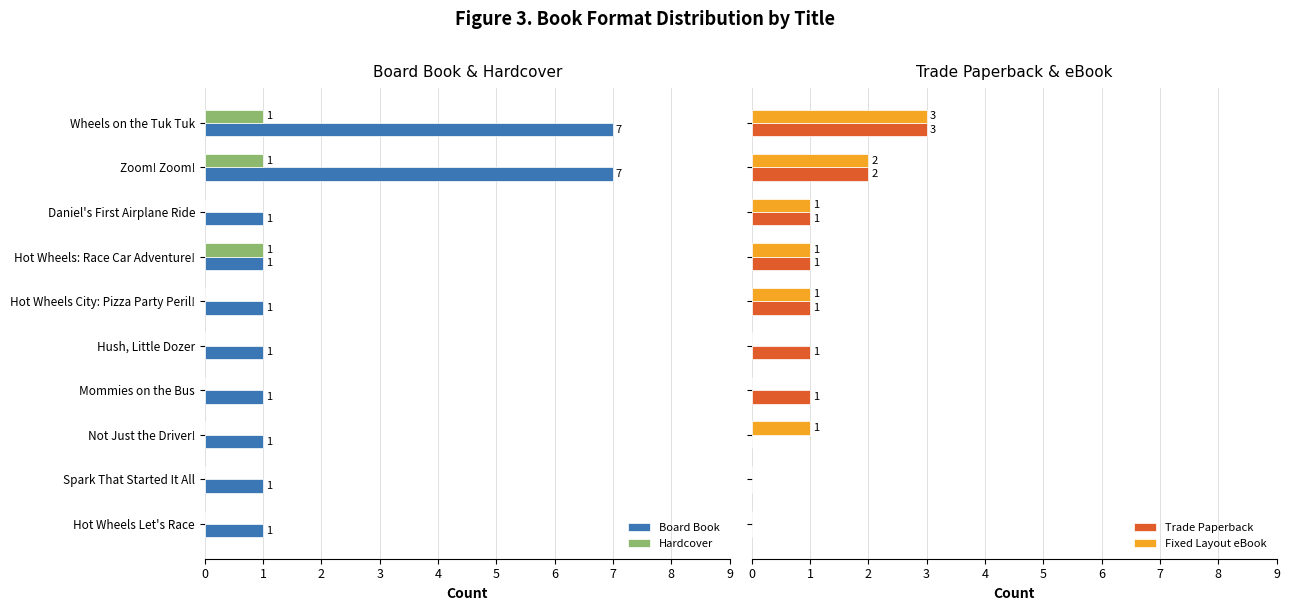

Which series has the widest spread of values?

Board Book